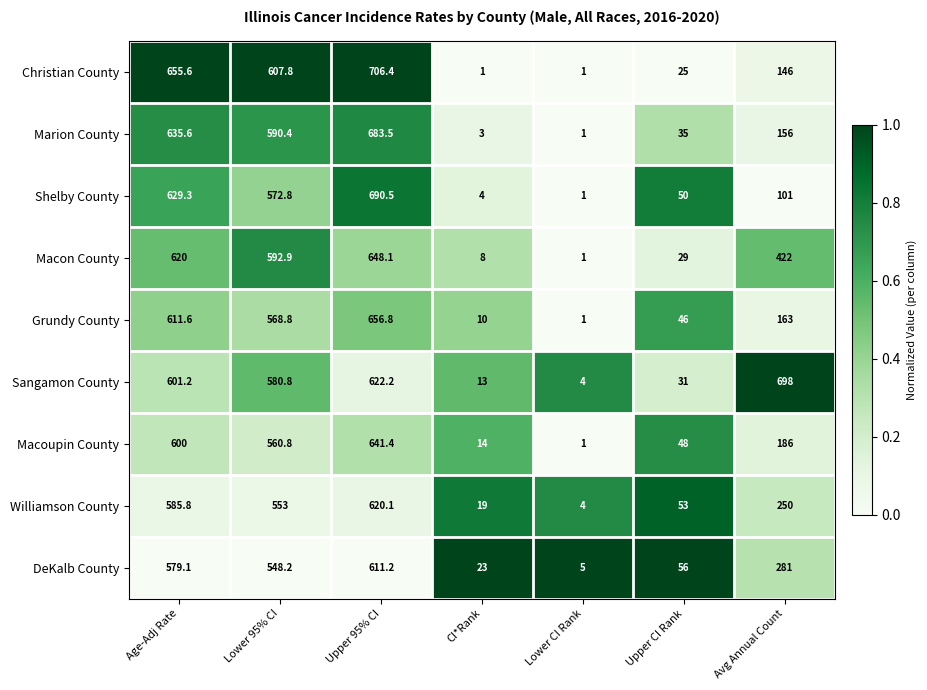

What is the difference between the DeKalb County values at Lower CI Rank and Age-Adj Rate?

574.1